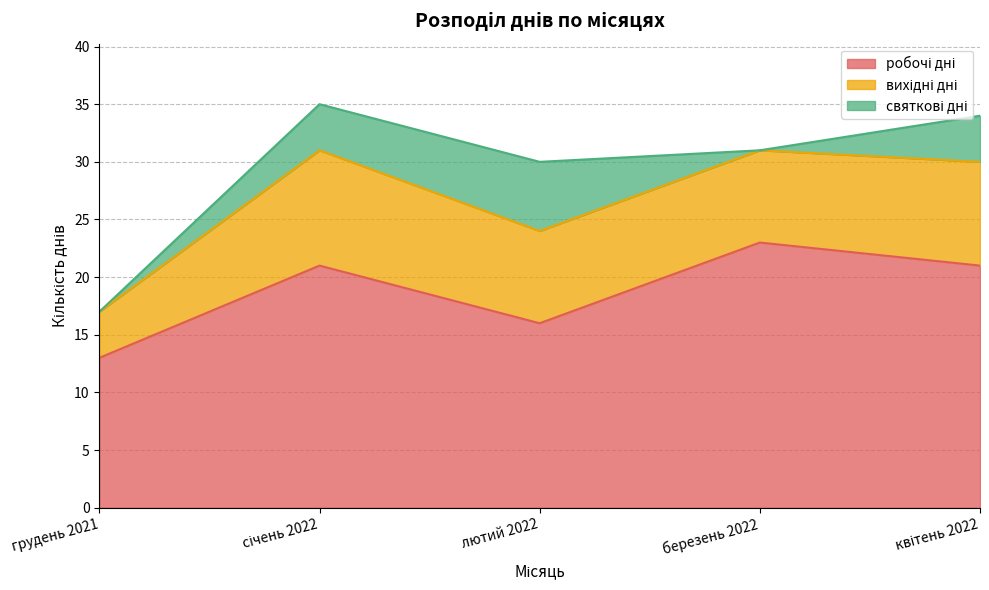

True or false: робочі дні and вихідні дні intersect in this chart.

False